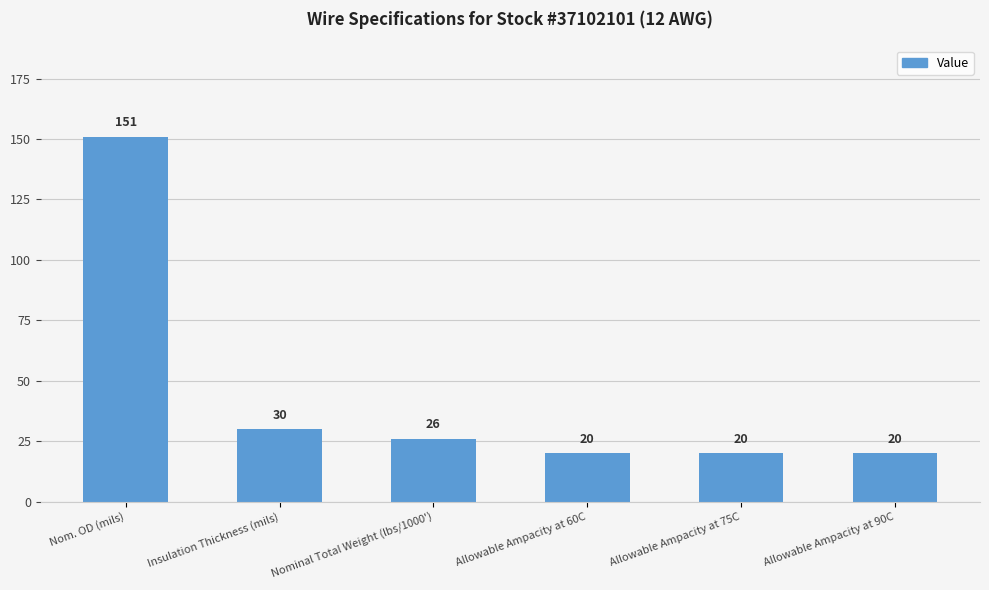

Where is the data nearest to the value 85?

Insulation Thickness (mils)